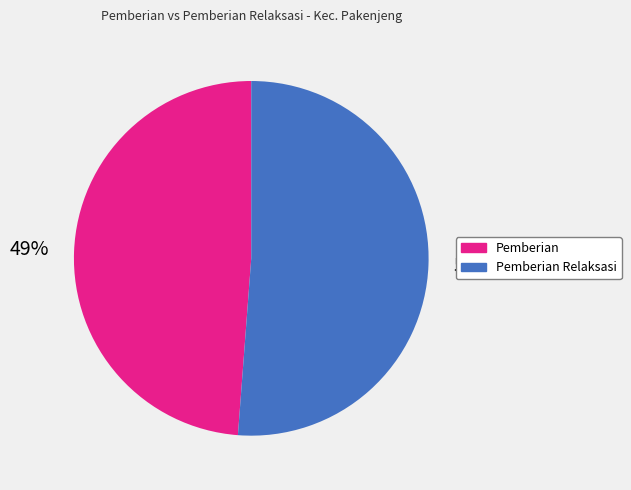

Between Pemberian Relaksasi and Pemberian, which is larger?

Pemberian Relaksasi